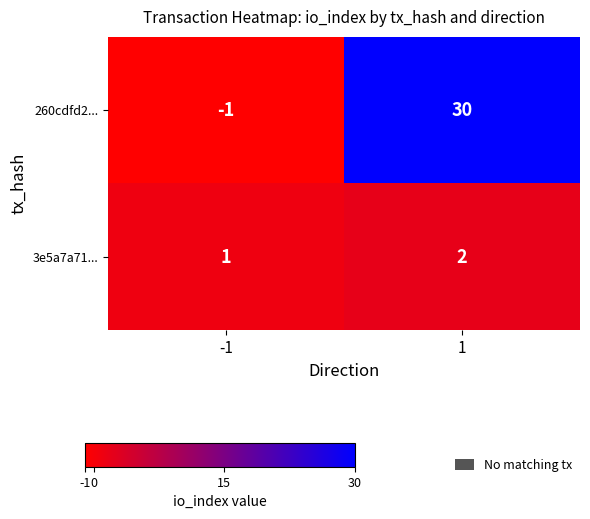

What is the greatest value displayed?

30